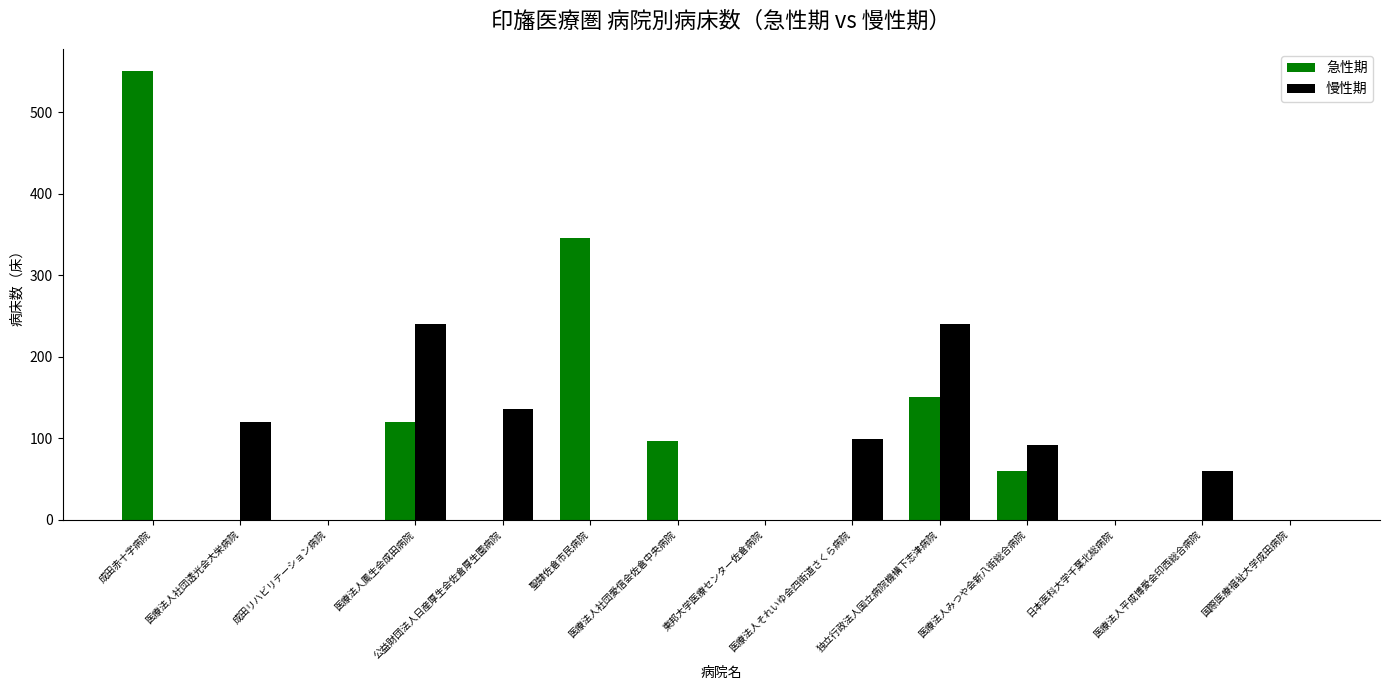

What is the greatest value displayed?

550